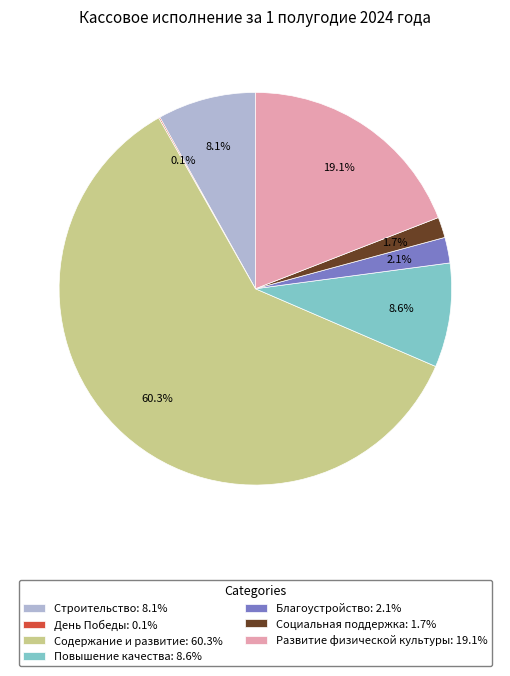

To the nearest percent, what is the difference between the Социальная поддержка and Содержание и развитие slice percentages?

59%